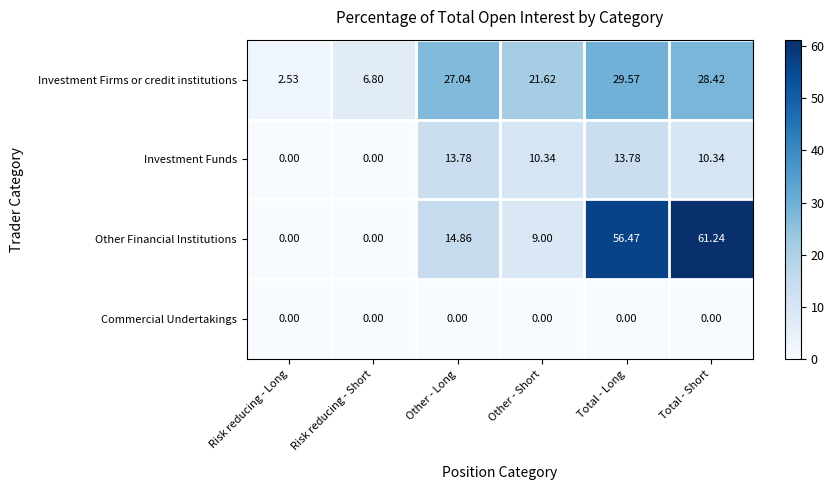

Which series has the largest total across all categories?

Other Financial Institutions